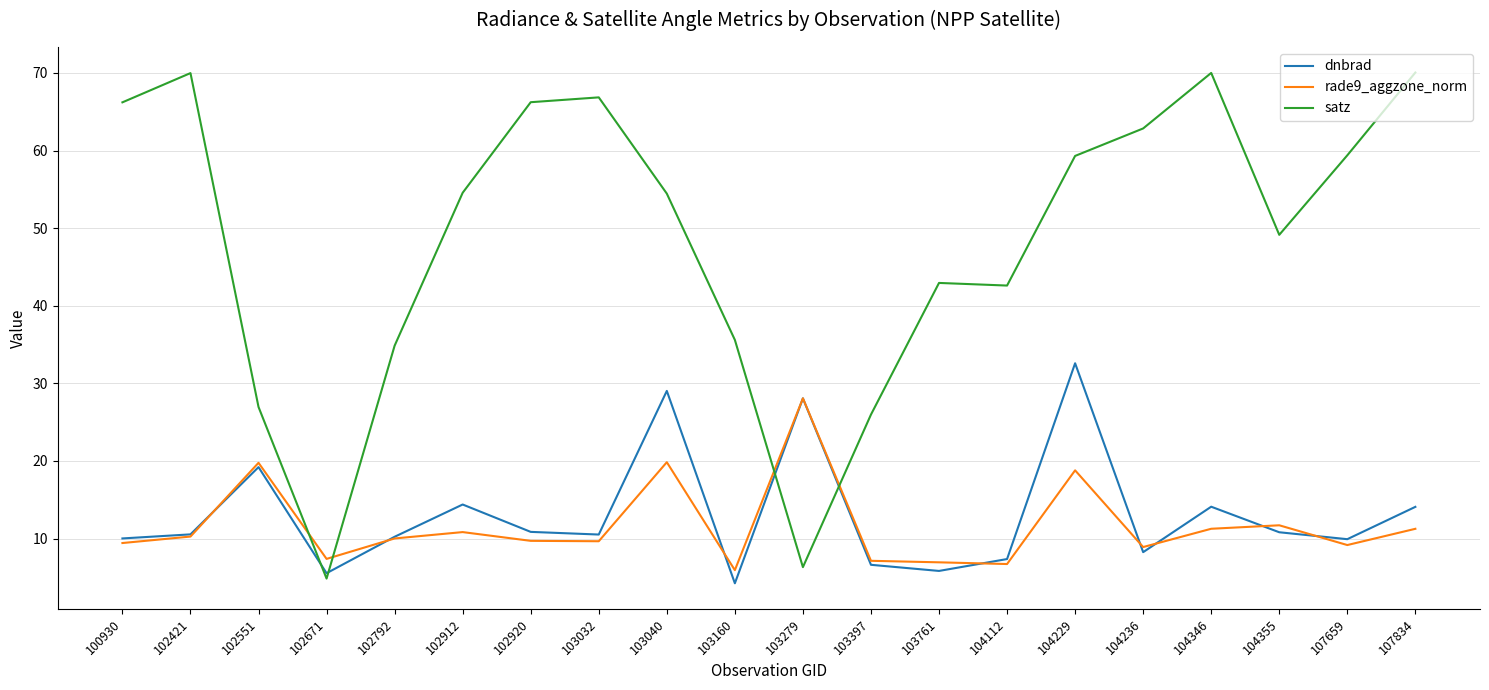

What is the maximum value for rade9_aggzone_norm?

28.1